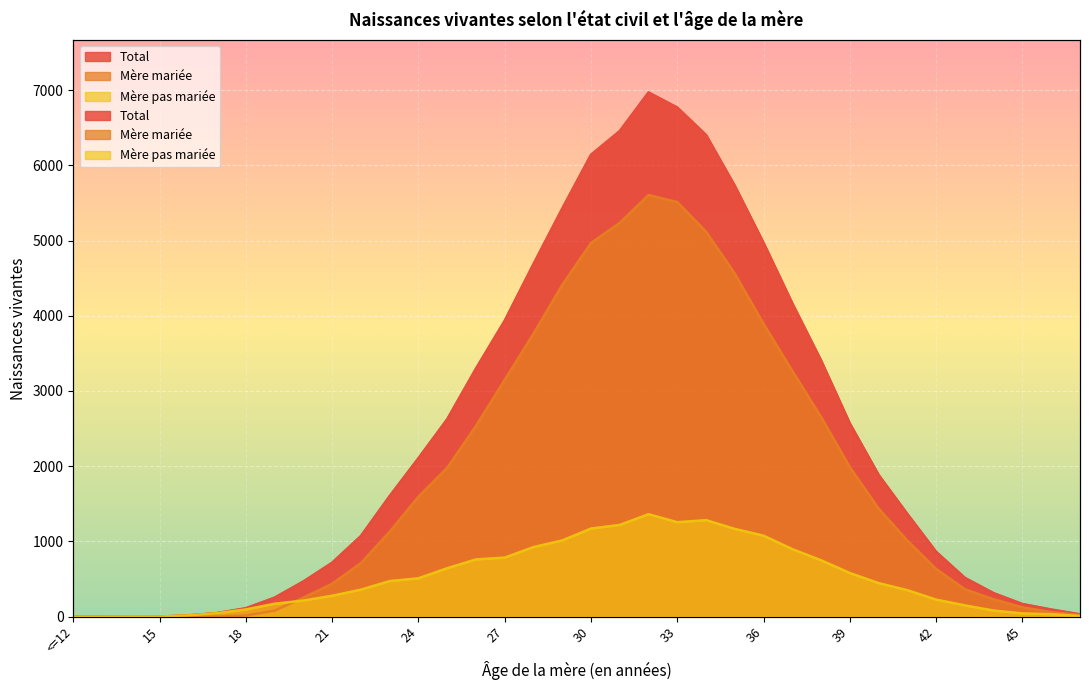

At which category is the sum across all series the highest?

32